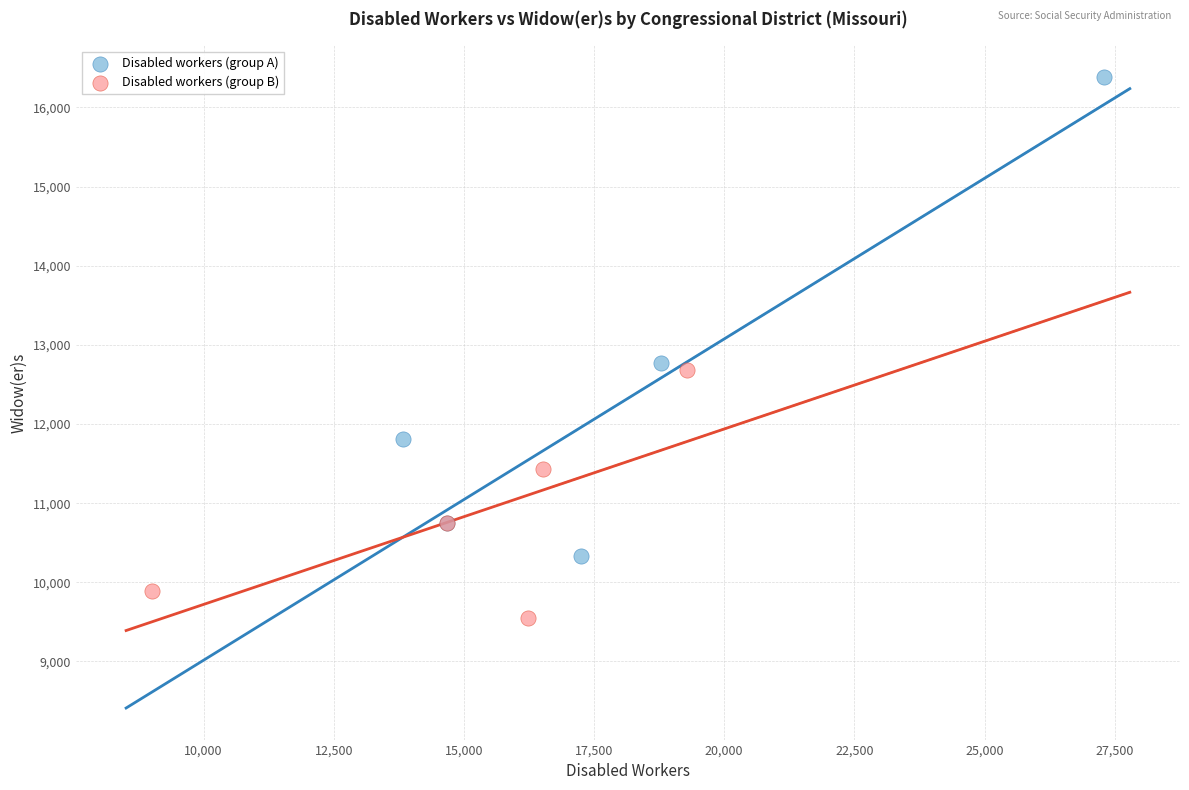

Which series has the widest spread of Y values?

Disabled workers (group A)